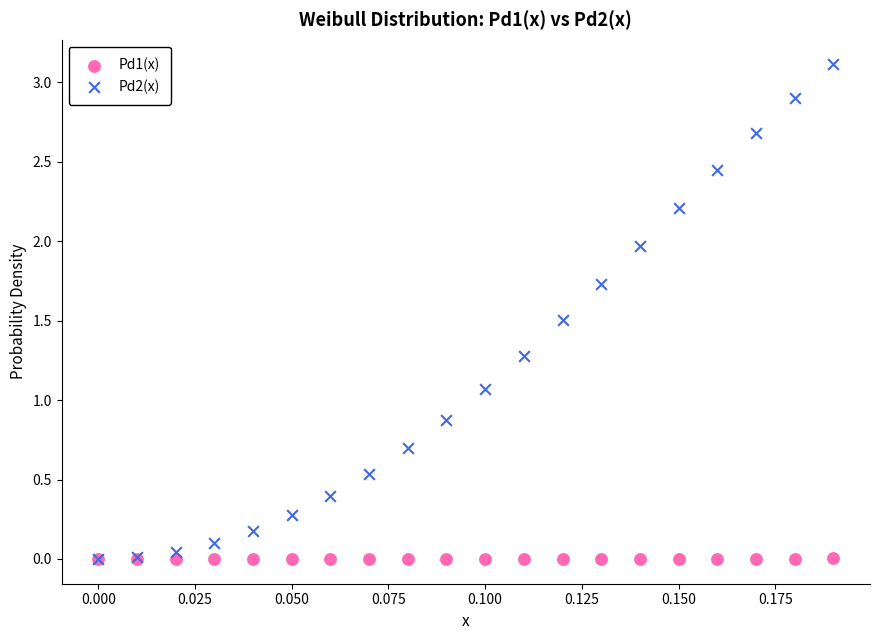

Which series reaches the maximum Y coordinate?

Pd2(x)